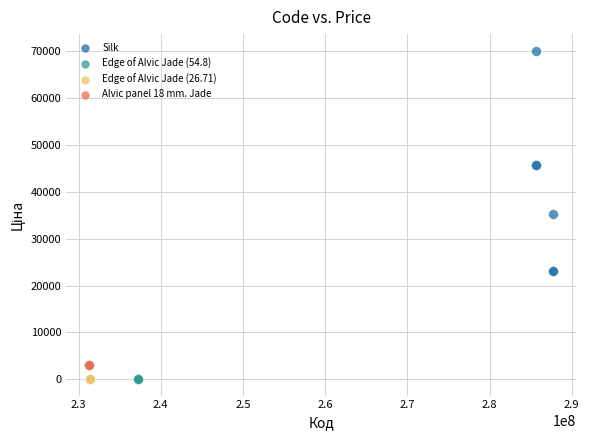

Which series reaches the maximum Y coordinate?

Silk